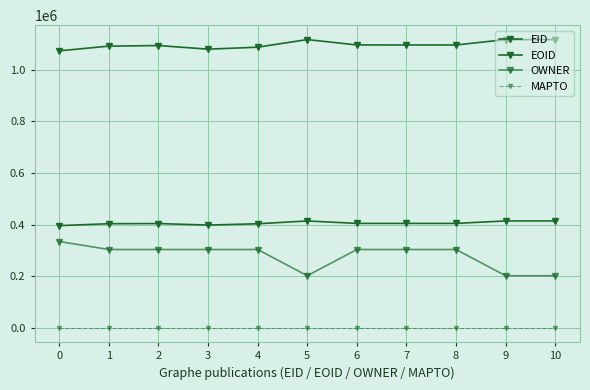

How many data points does each series have?

11